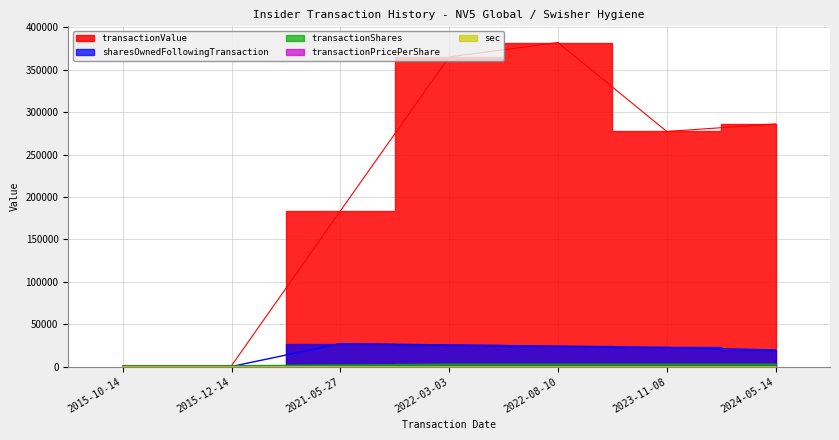

Rank the series by their maximum value, from highest to lowest.

transactionValue, sharesOwnedFollowingTransaction, transactionShares, transactionPricePerShare, sec